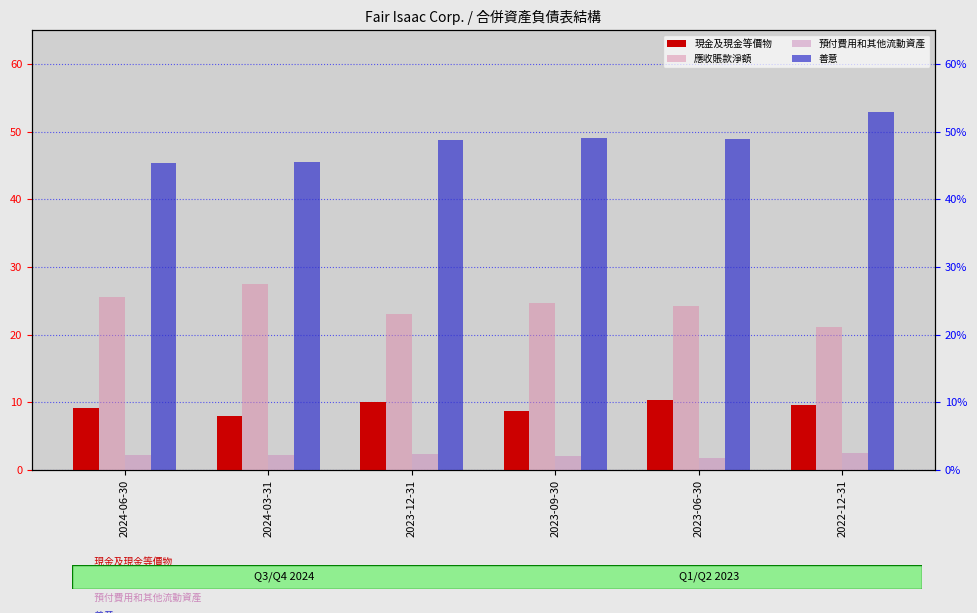

Between 2024-03-31 and 2023-09-30, which is larger?

2023-09-30